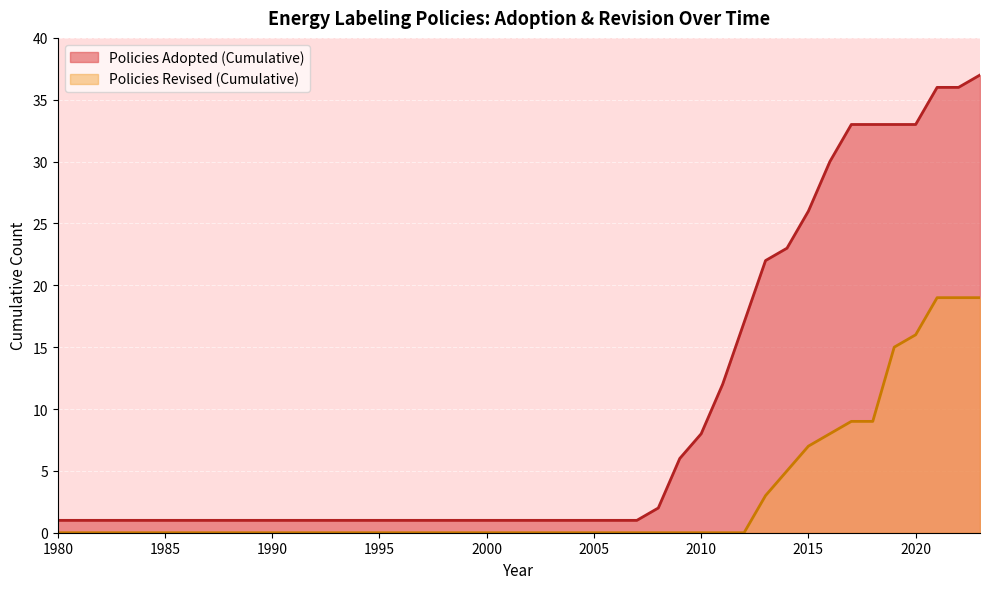

At which category does the data reach its first local valley?

2010